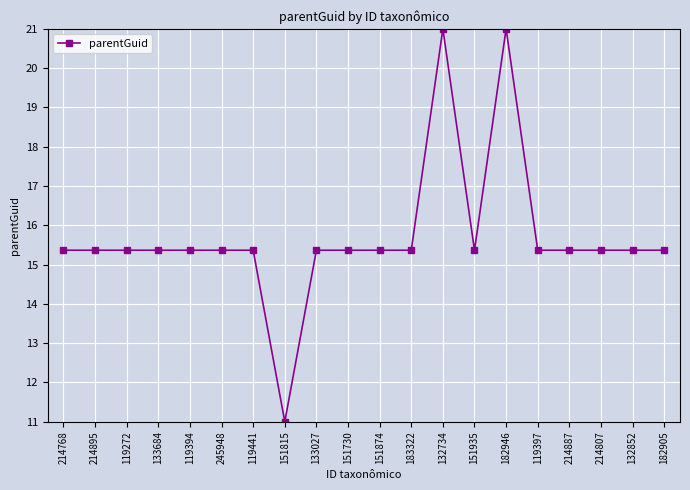

Reading left to right, what are all the values shown in this chart?

214768=15.4	214895=15.4	119272=15.4	133684=15.4	119394=15.4	245948=15.4	119441=15.4	151815=11.0	133027=15.4	151730=15.4	151874=15.4	183322=15.4	132734=21.0	151935=15.4	182946=21.0	119397=15.4	214887=15.4	214807=15.4	132852=15.4	182905=15.4